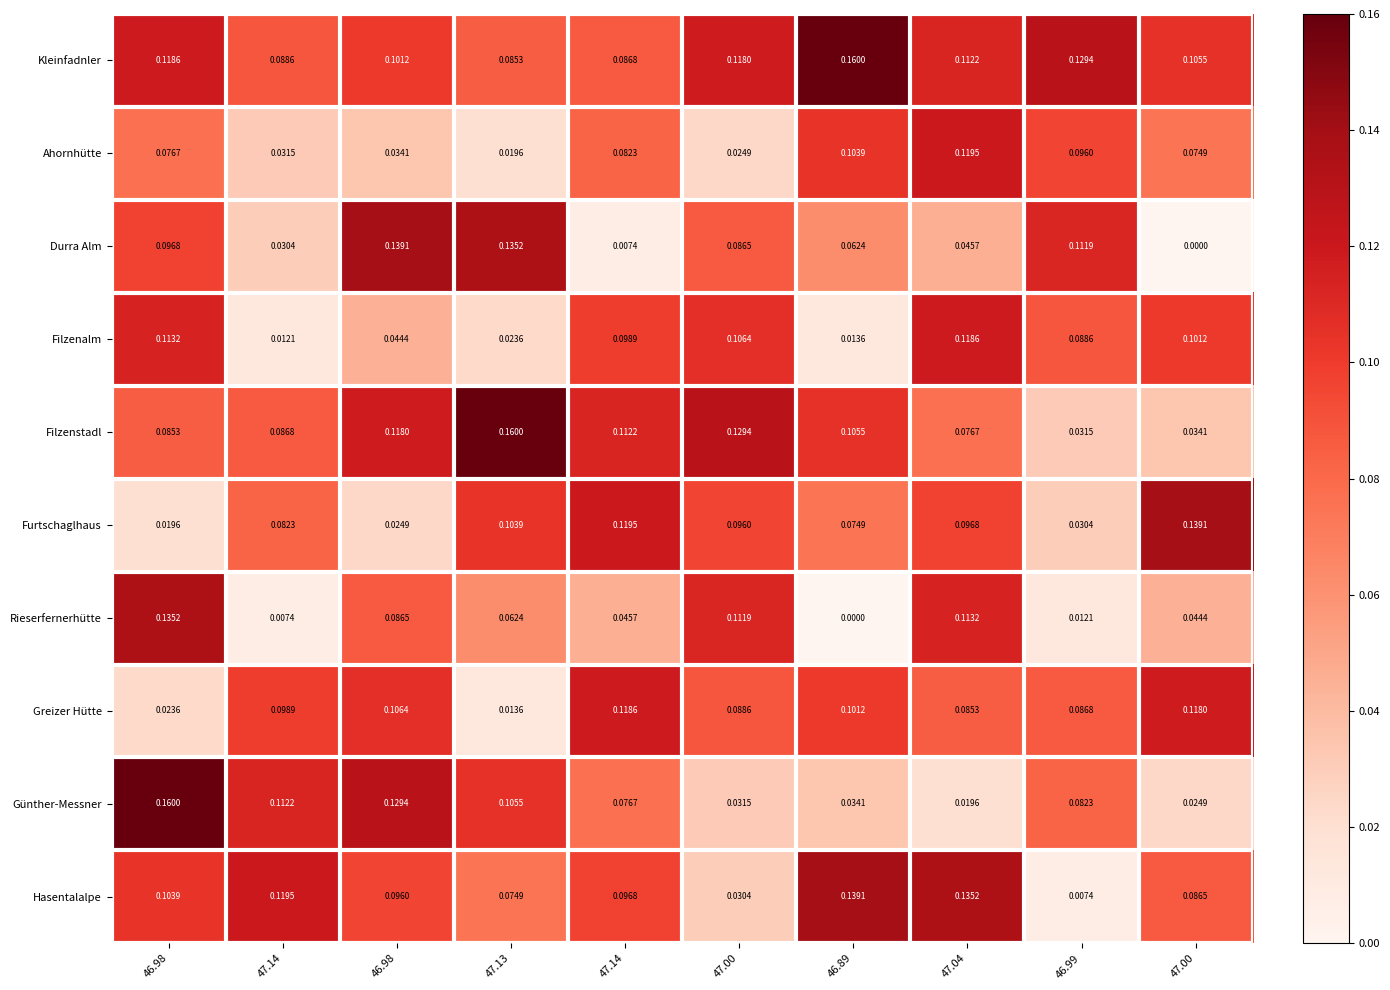

How many series are shown in this chart?

10